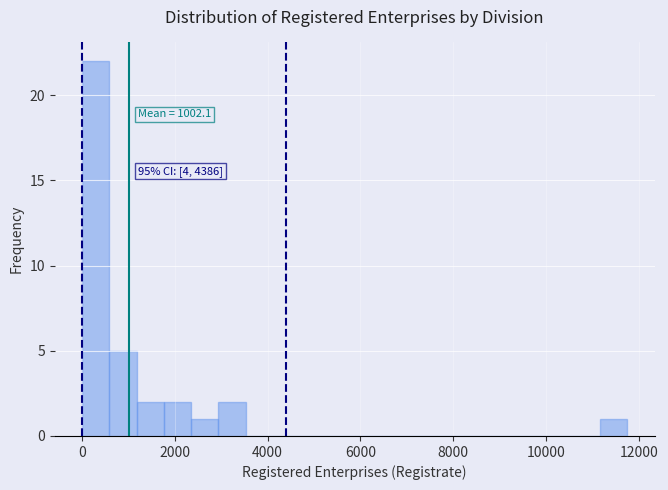

Read against the x-axis, roughly where is the centre of the tallest bar?

200